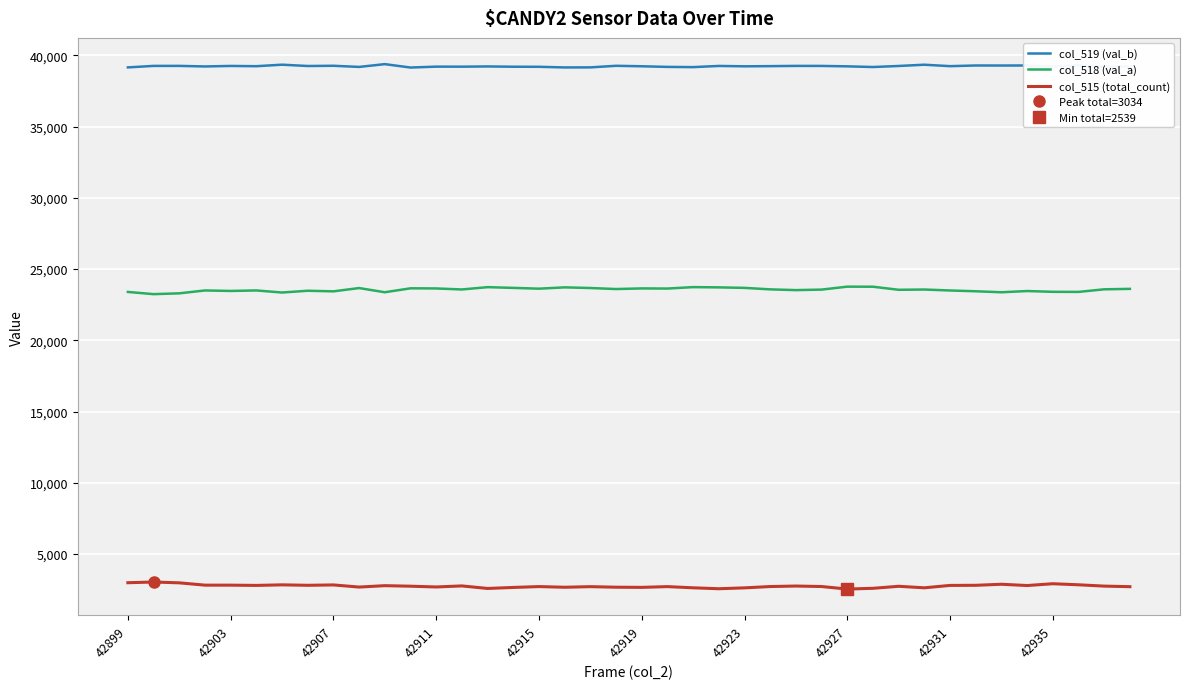

True or false: col_515 (total_count) and col_519 (val_b) intersect in this chart.

False